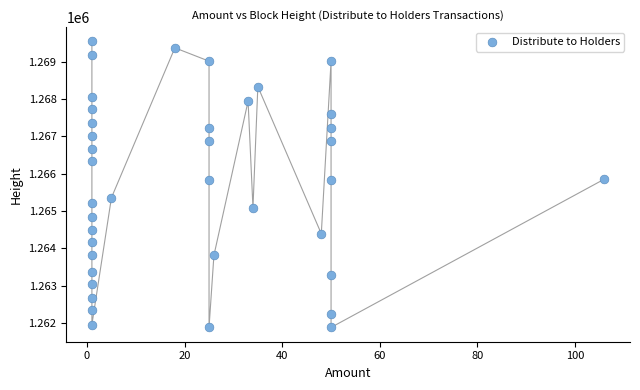

What is the range of Y values (max minus min)?

7657